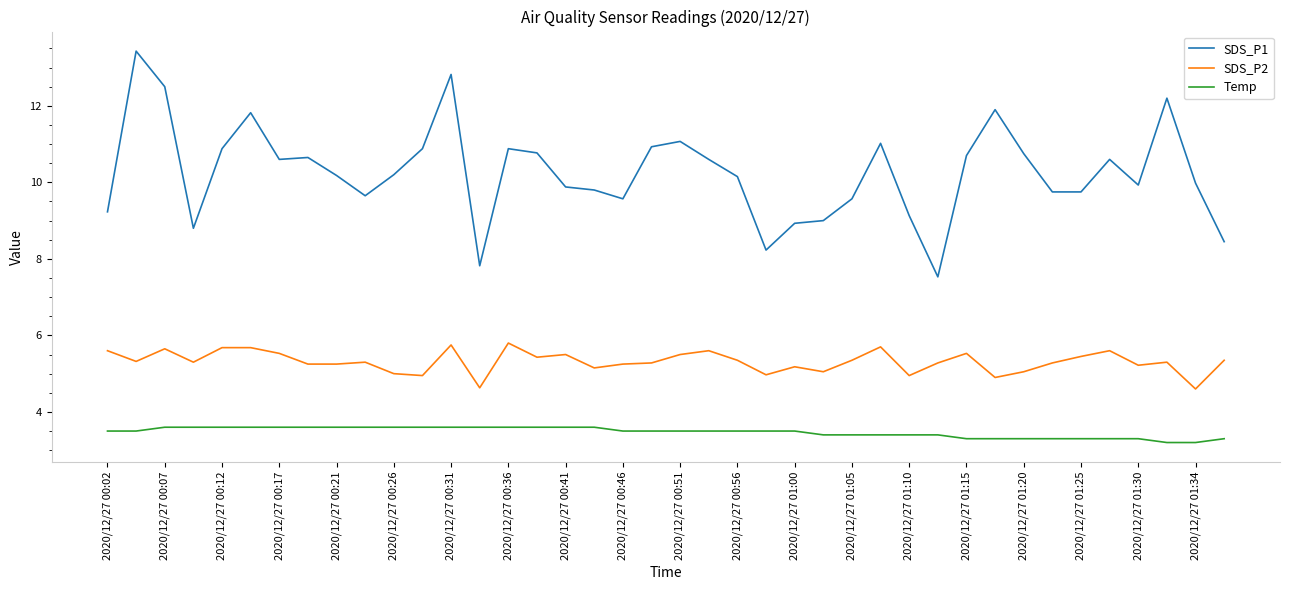

True or false: SDS_P1 and Temp intersect in this chart.

False